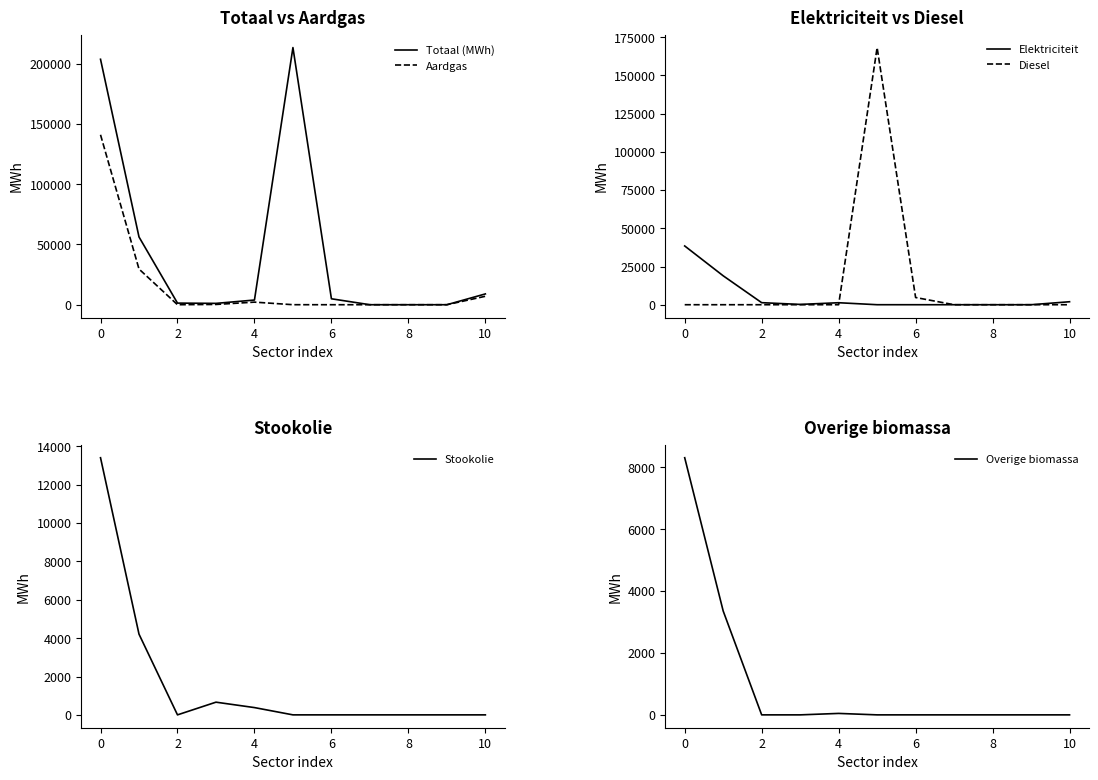

Read the Totaal (MWh) value at 0.

203636.9